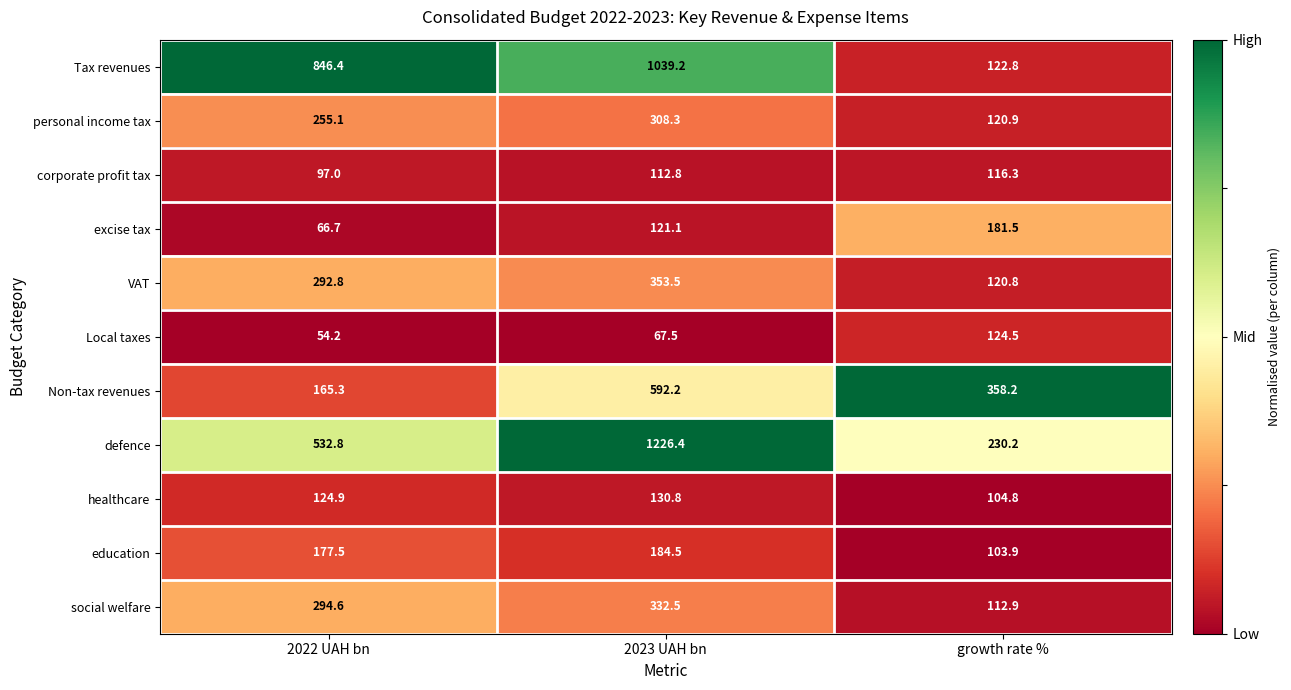

Which series has the widest spread of values?

defence